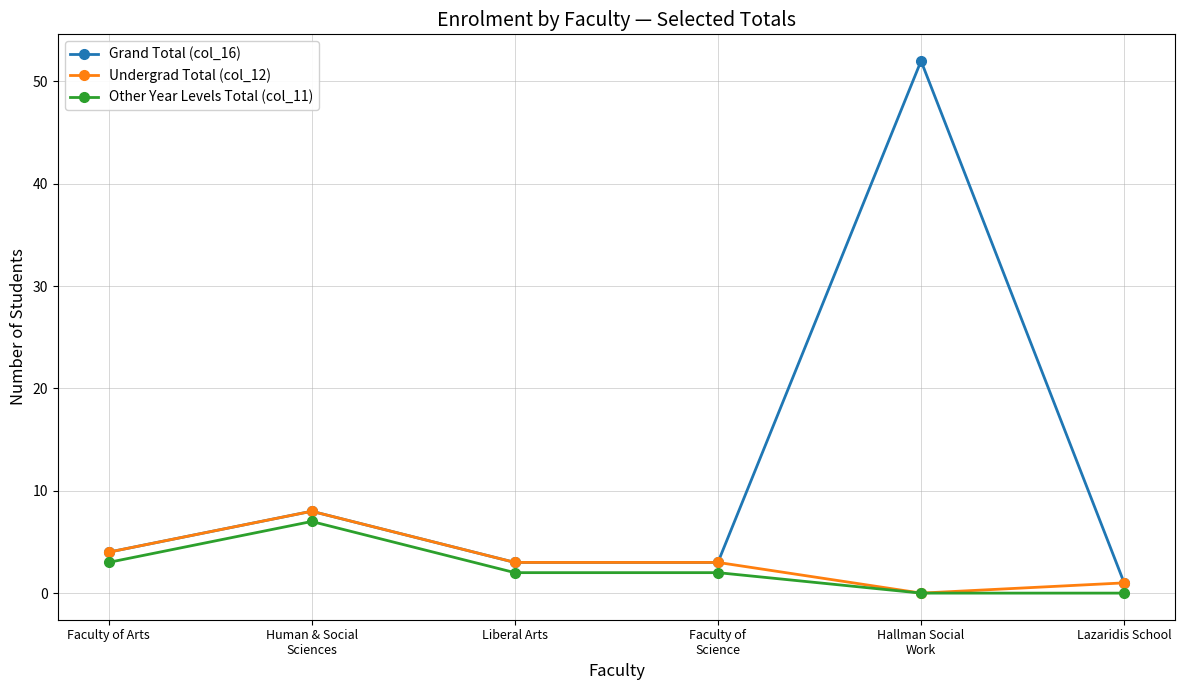

What is the maximum value for Grand Total (col_16)?

52